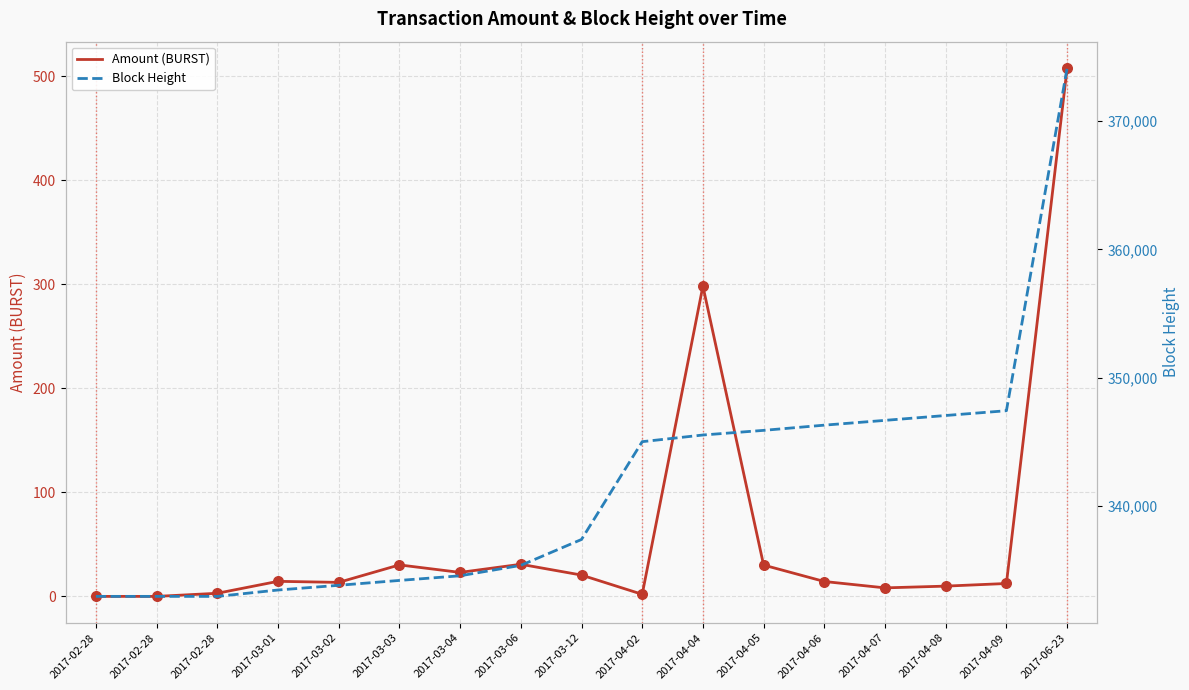

Which series reaches the minimum Y coordinate?

Amount (BURST)